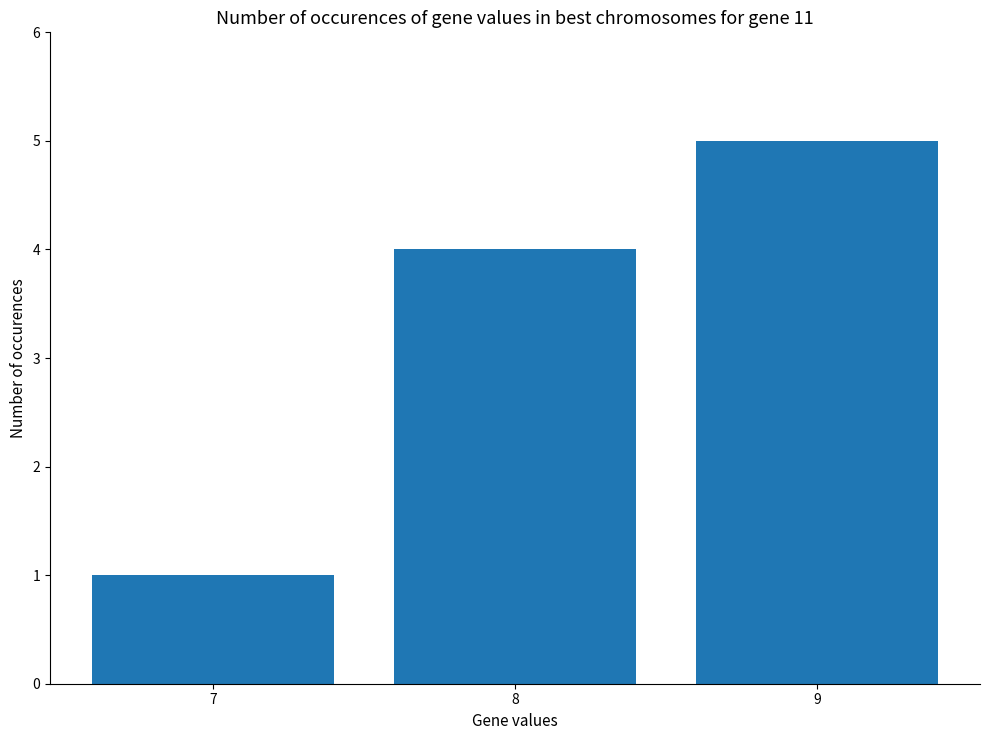

What is the change in value from 8 to 9?

+1